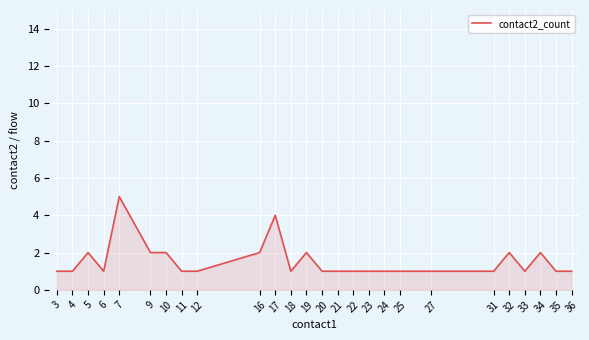

What is the greatest value displayed?

5